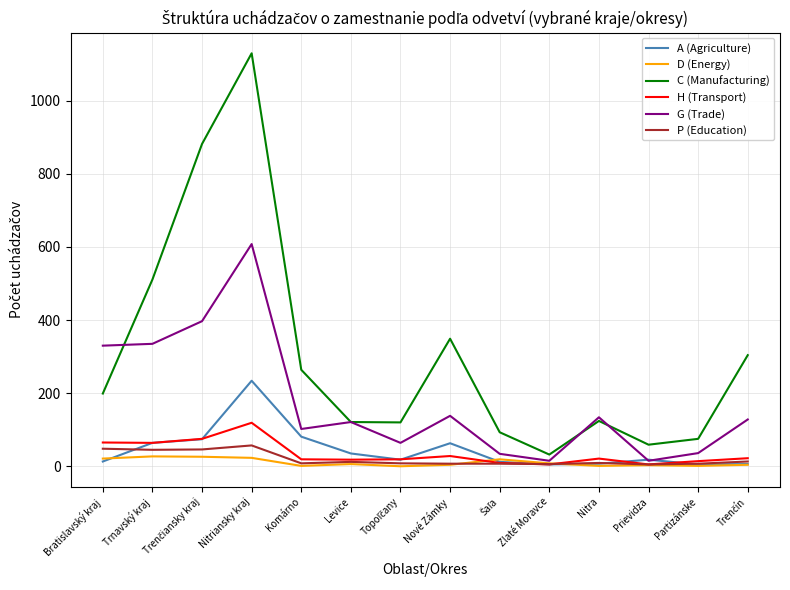

How many lines are shown in the chart?

6